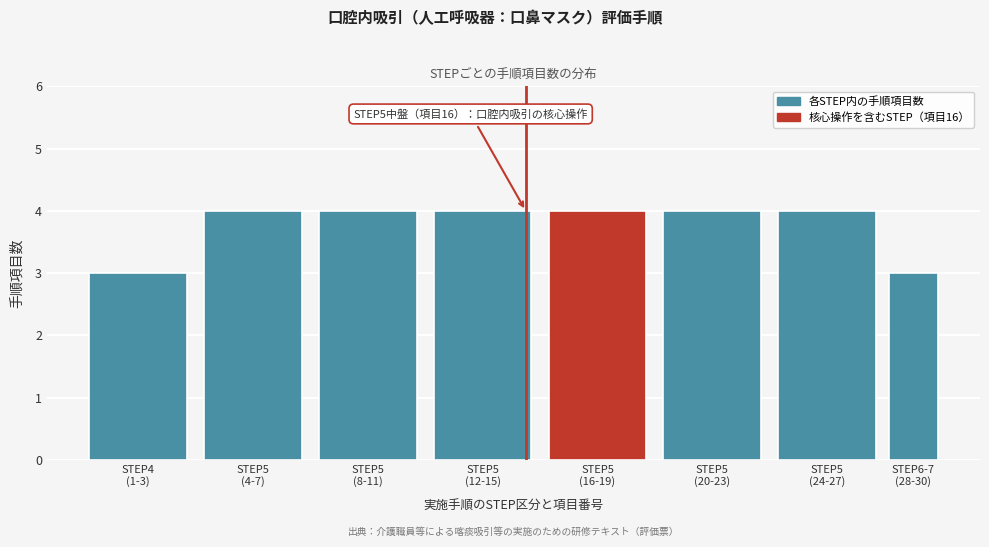

Reading left to right, transcribe all the data shown in this chart.

3	4	4	4	4	4	4	3